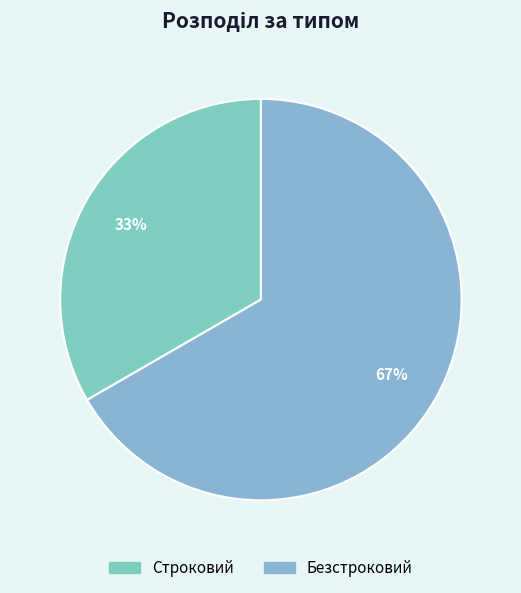

Is it true that Безстроковий is 67% of the pie?

True